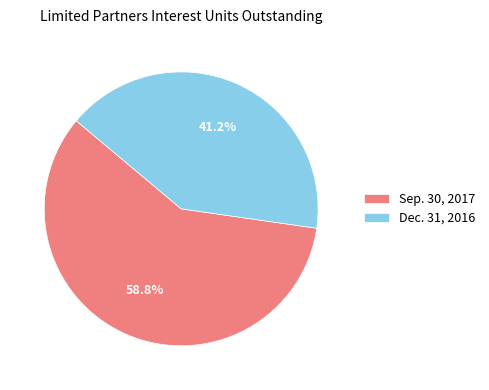

Count the number of slices in the pie.

2